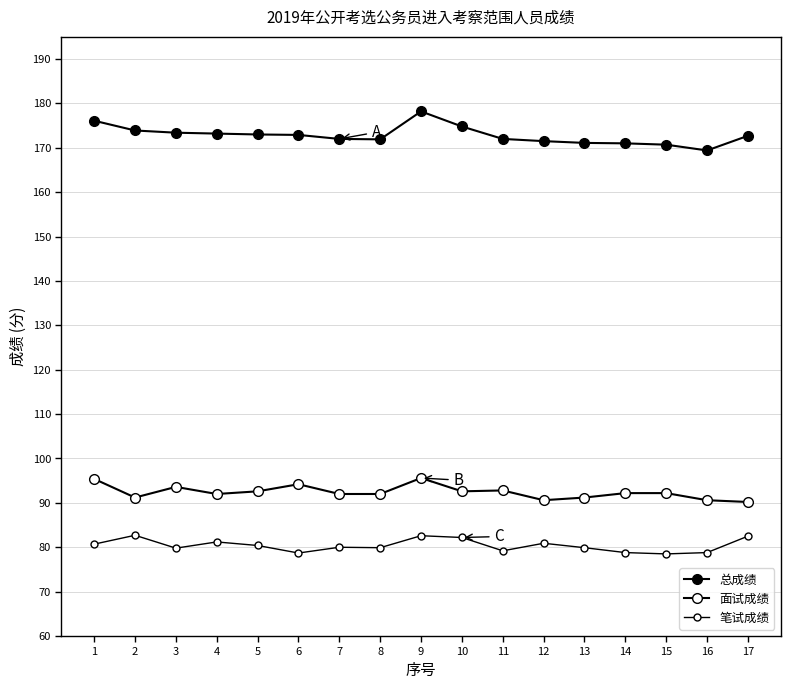

True or false: 面试成绩 and 总成绩 intersect in this chart.

False